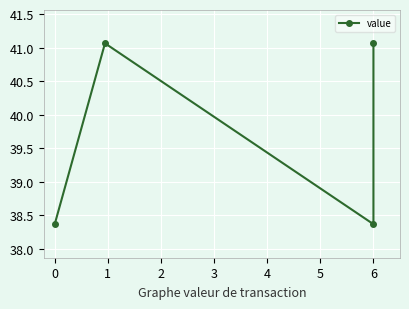

True or false: the data has more than 1 interior local peaks.

False